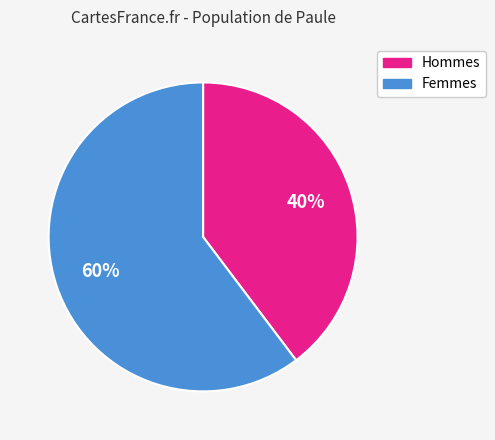

To the nearest percent, what is the average slice percentage?

50%